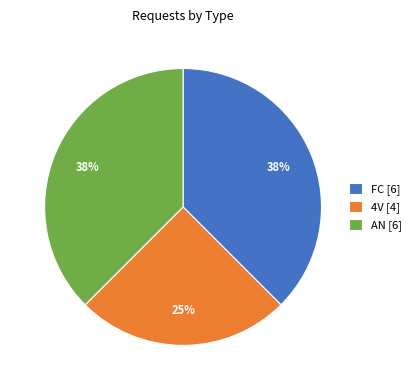

How many segments does this pie chart have?

3